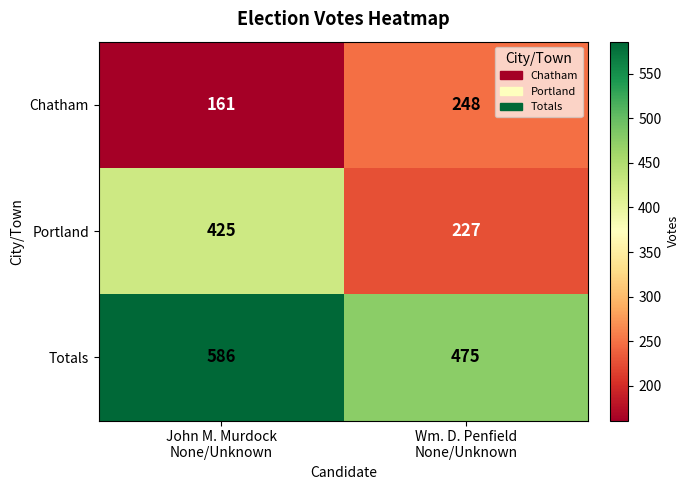

Which series has the largest range (max minus min)?

Portland